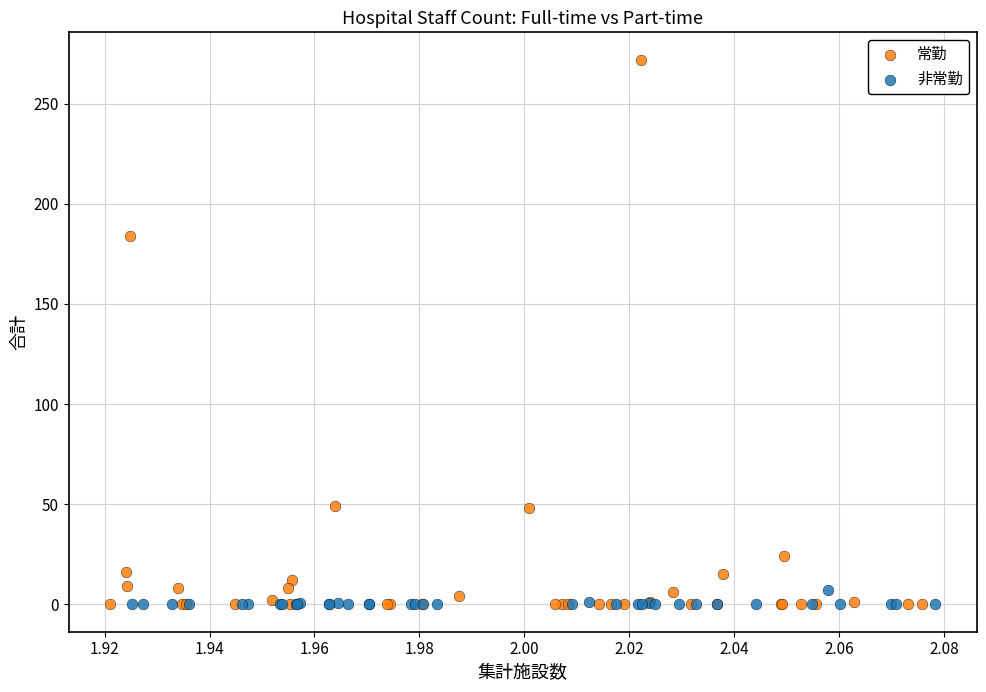

Which series has the widest spread of Y values?

常勤